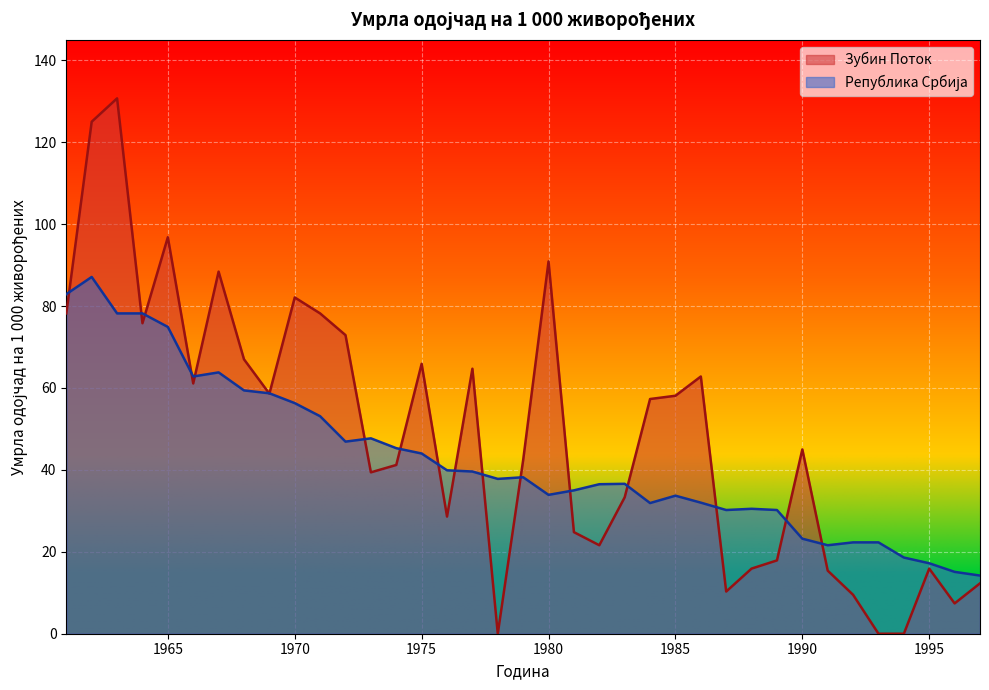

How many lines are shown in the chart?

2